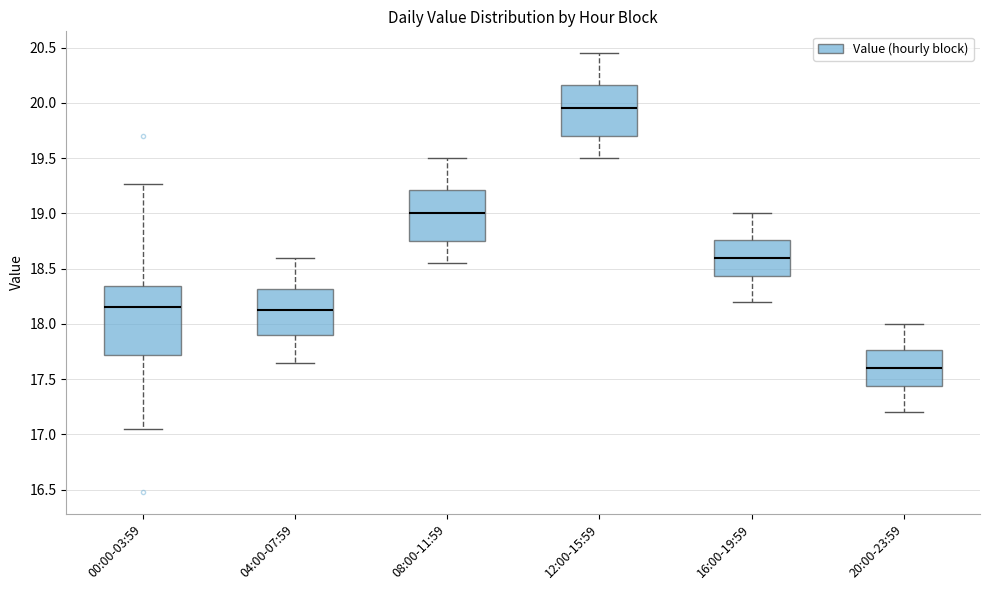

Comparing the boxes themselves (not the whiskers), which one is the tallest?

00:00-03:59